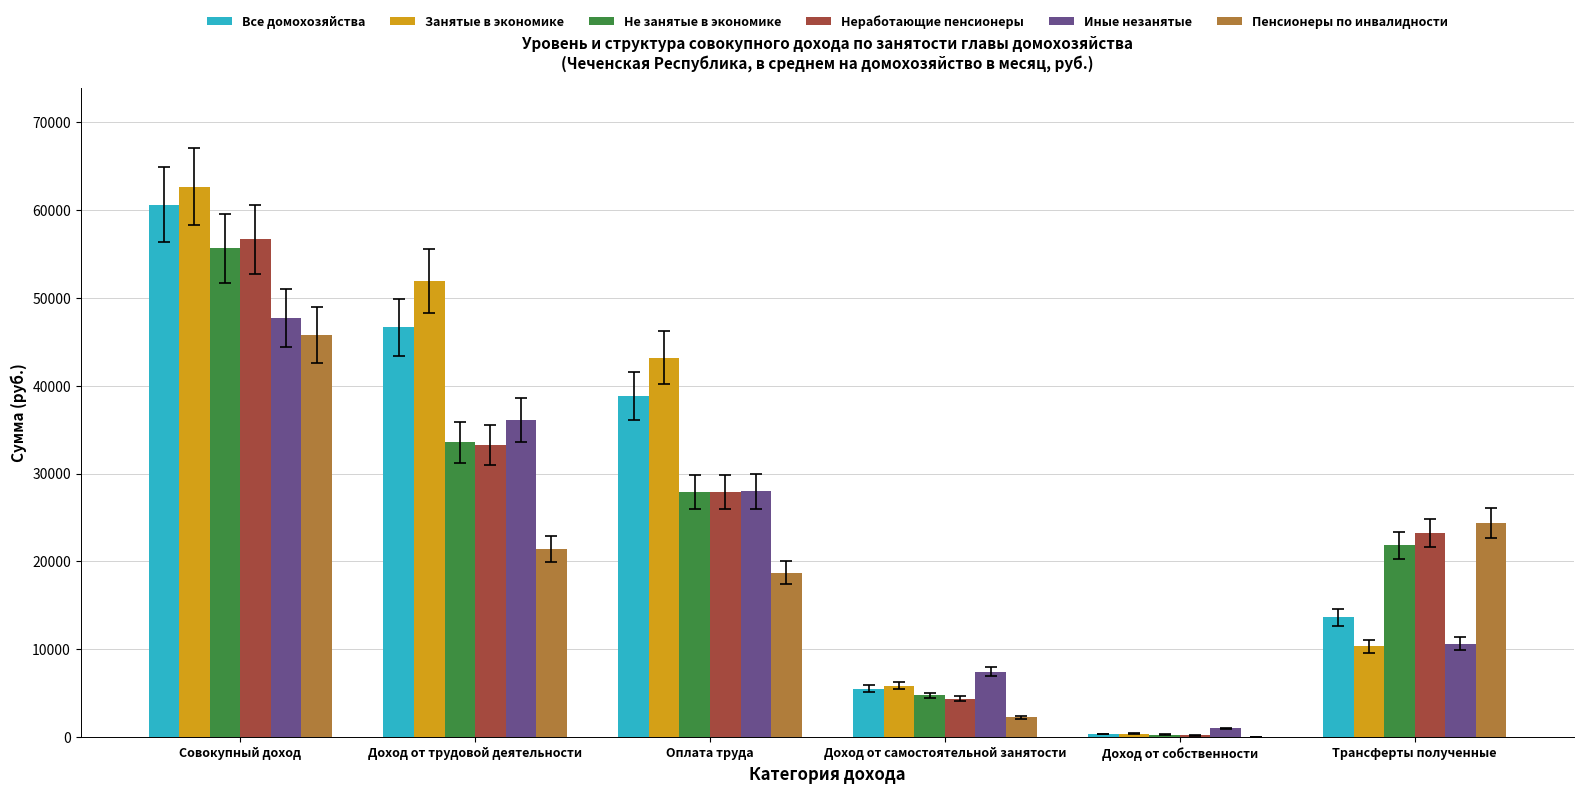

True or false: Неработающие пенсионеры has a value of 41374.0 at Оплата труда.

False